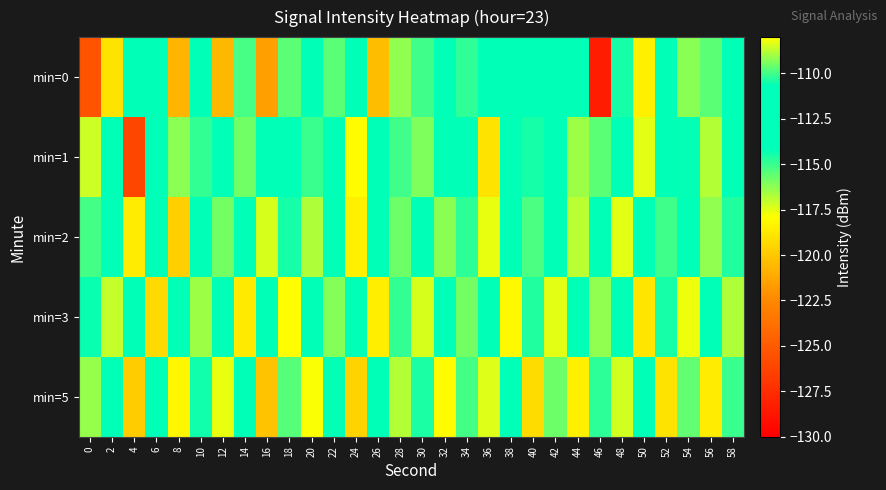

Reading left to right, what are all the values shown in this chart?

min=0: 0=-125.4	2=-119.0	4=-112.3	6=-113.2	8=-120.7	10=-113.3	12=-120.6	14=-109.9	16=-121.5	18=-115.5	20=-113.5	22=-115.6	24=-111.1	26=-120.5	28=-116.3	30=-110.0	32=-113.0	34=-110.2	36=-111.8	38=-112.3	40=-112.5	42=-112.6	44=-113.9	46=-128.5	48=-110.4	50=-118.4	52=-111.1	54=-116.2	56=-115.5	58=-112.9
min=1: 0=-117.2	2=-113.4	4=-126.1	6=-112.4	8=-109.2	10=-114.9	12=-111.7	14=-109.5	16=-111.4	18=-113.3	20=-115.0	22=-112.0	24=-118.0	26=-114.0	28=-110.0	30=-116.0	32=-113.0	34=-111.0	36=-119.0	38=-112.5	40=-114.5	42=-113.5	44=-116.5	46=-115.5	48=-111.5	50=-117.5	52=-112.8	54=-114.2	56=-116.8	58=-113.8
min=2: 0=-115.2	2=-112.4	4=-118.6	6=-111.3	8=-119.7	10=-113.8	12=-115.9	14=-112.1	16=-117.3	18=-114.5	20=-116.7	22=-113.2	24=-118.4	26=-112.6	28=-115.8	30=-113.4	32=-116.2	34=-114.8	36=-117.6	38=-112.9	40=-115.3	42=-113.7	44=-116.9	46=-114.1	48=-117.5	50=-112.7	52=-115.1	54=-113.9	56=-116.3	58=-114.7
min=3: 0=-114.3	2=-117.1	4=-112.5	6=-119.3	8=-113.7	10=-116.5	12=-112.9	14=-118.7	16=-114.1	18=-117.9	20=-113.3	22=-116.1	24=-112.7	26=-118.5	28=-114.9	30=-117.3	32=-113.1	34=-115.9	36=-112.3	38=-118.1	40=-114.7	42=-117.5	44=-113.5	46=-116.3	48=-112.1	50=-118.9	52=-114.5	54=-117.7	56=-113.9	58=-116.7
min=5: 0=-116.4	2=-113.2	4=-119.8	6=-112.6	8=-118.2	10=-114.4	12=-117.6	14=-113.8	16=-120.2	18=-115.4	20=-117.8	22=-114.2	24=-119.6	26=-113.4	28=-116.8	30=-114.6	32=-118.0	34=-115.2	36=-117.4	38=-113.6	40=-119.2	42=-115.8	44=-118.4	46=-114.8	48=-117.2	50=-113.0	52=-119.0	54=-115.6	56=-118.6	58=-115.0